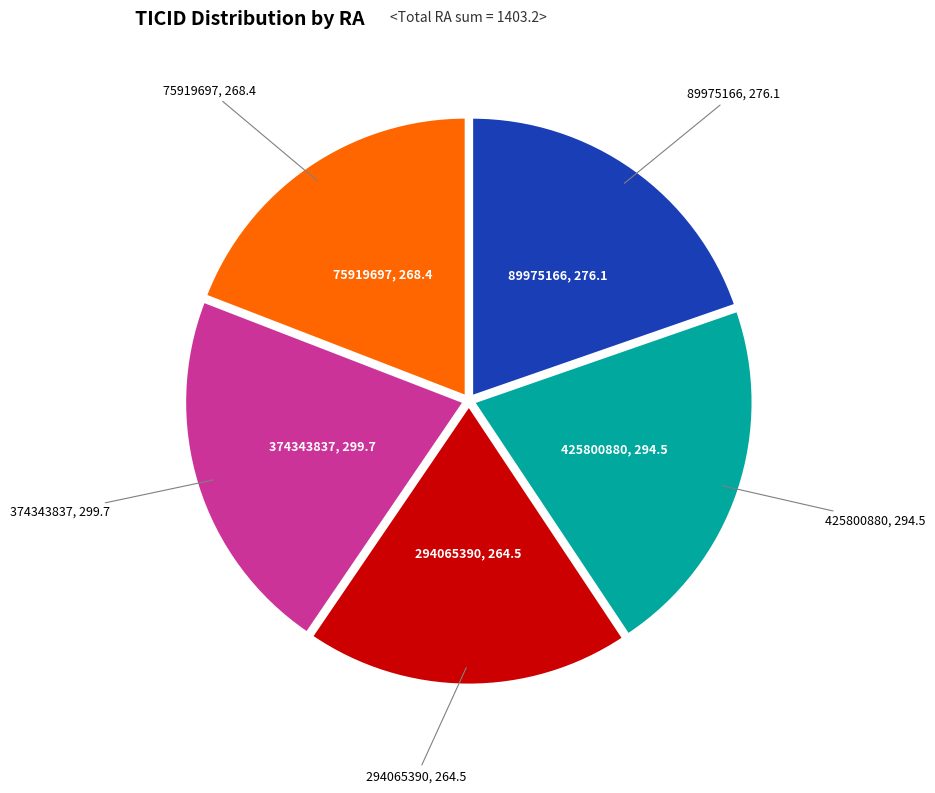

Is there a majority slice in this chart?

No